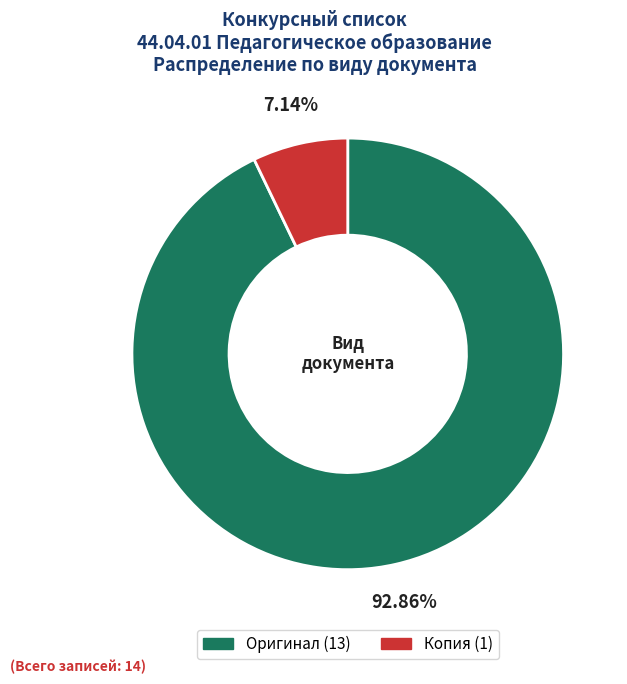

What percentage is NOT represented by Копия?

92.9%